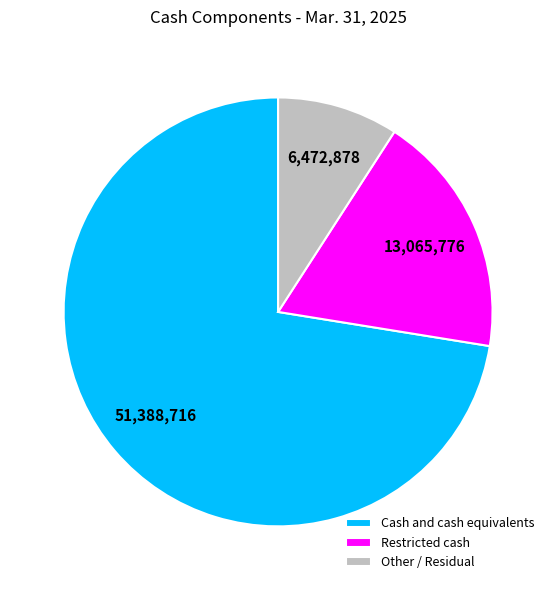

The Cash and cash equivalents slice represents 72% of the pie. True or false?

True